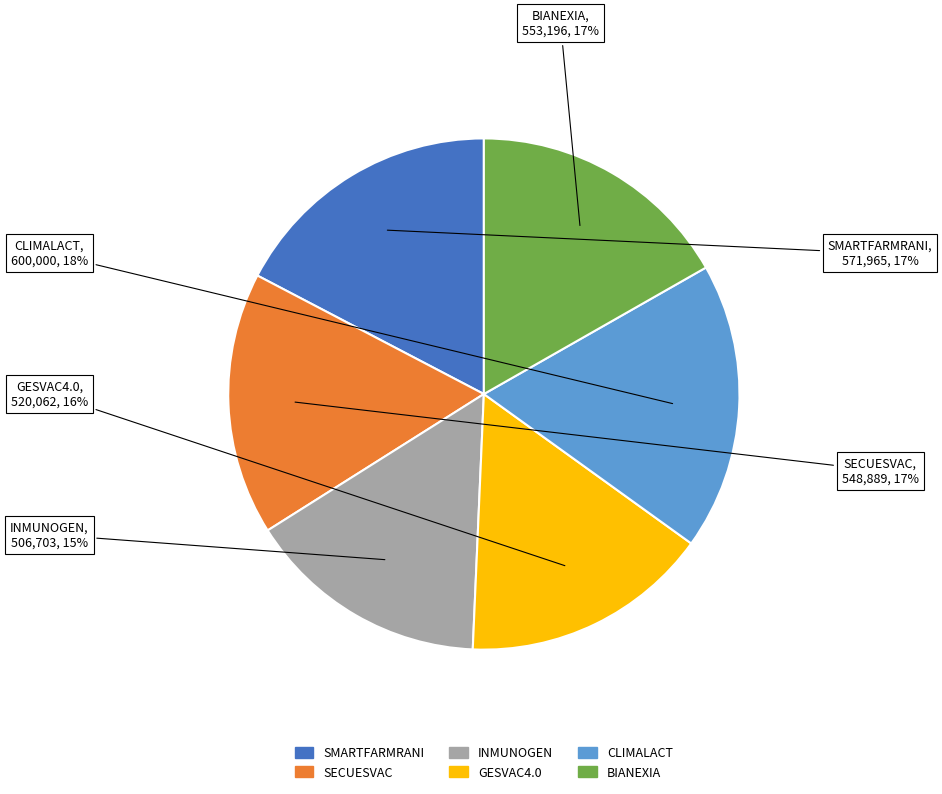

Which slice is the largest?

CLIMALACT